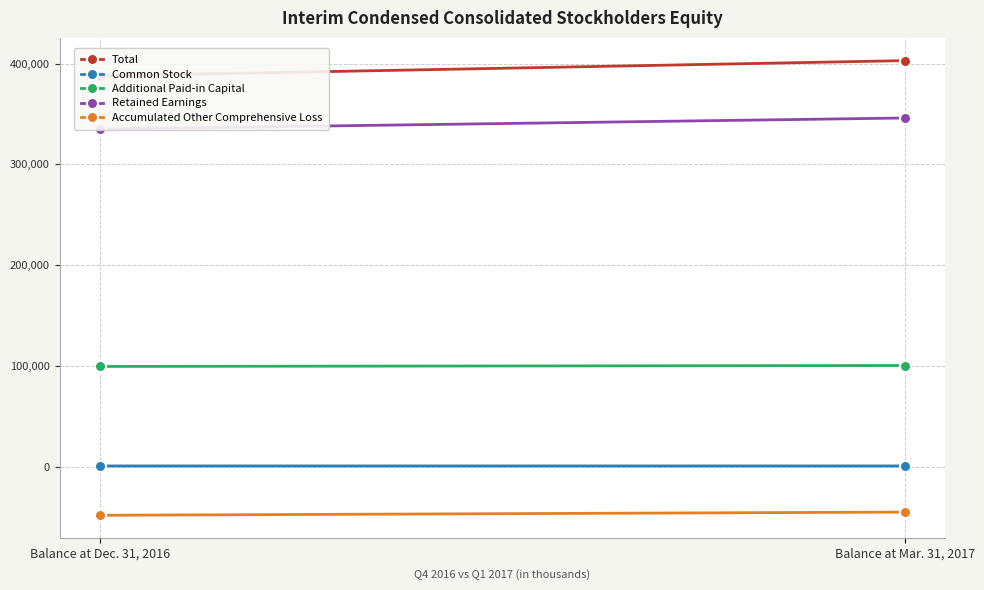

What is the label of the 2nd point from the right?

Balance at Dec. 31, 2016